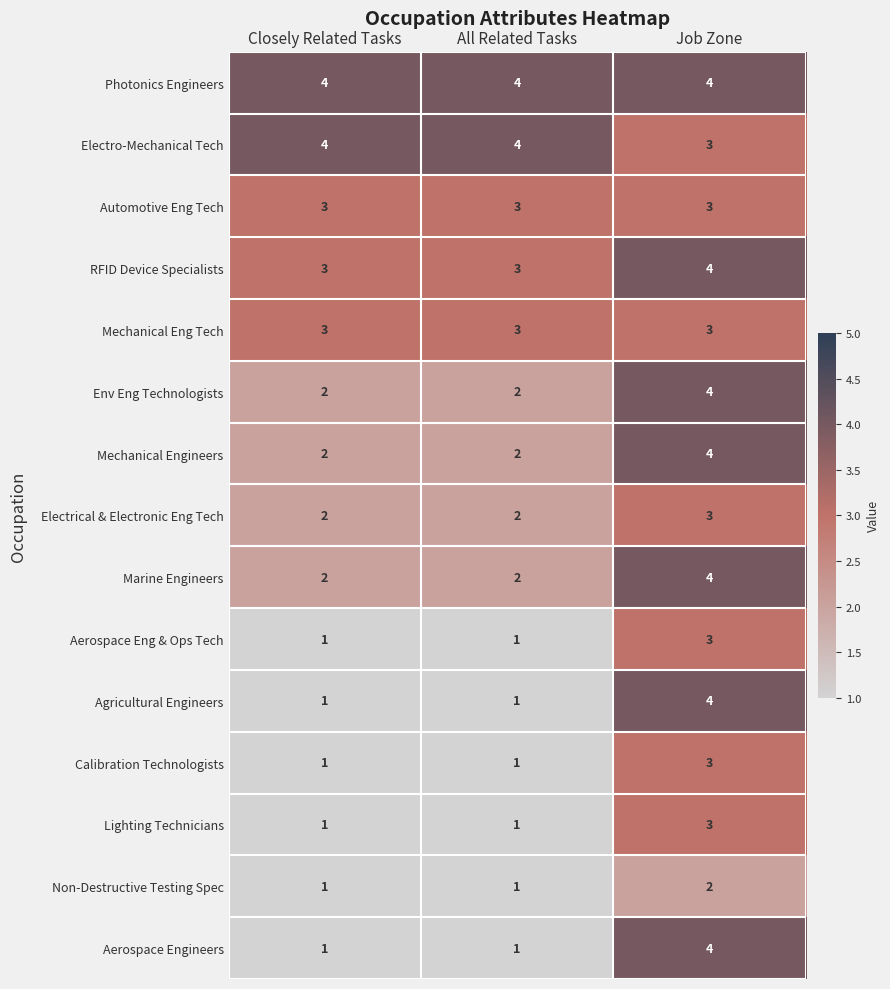

How many Electrical & Electronic Eng Tech values are between 2 and 3?

3